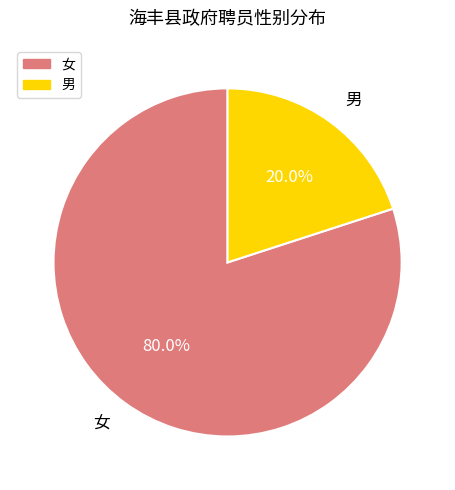

To the nearest percent, what percentage of the pie is 女?

80%